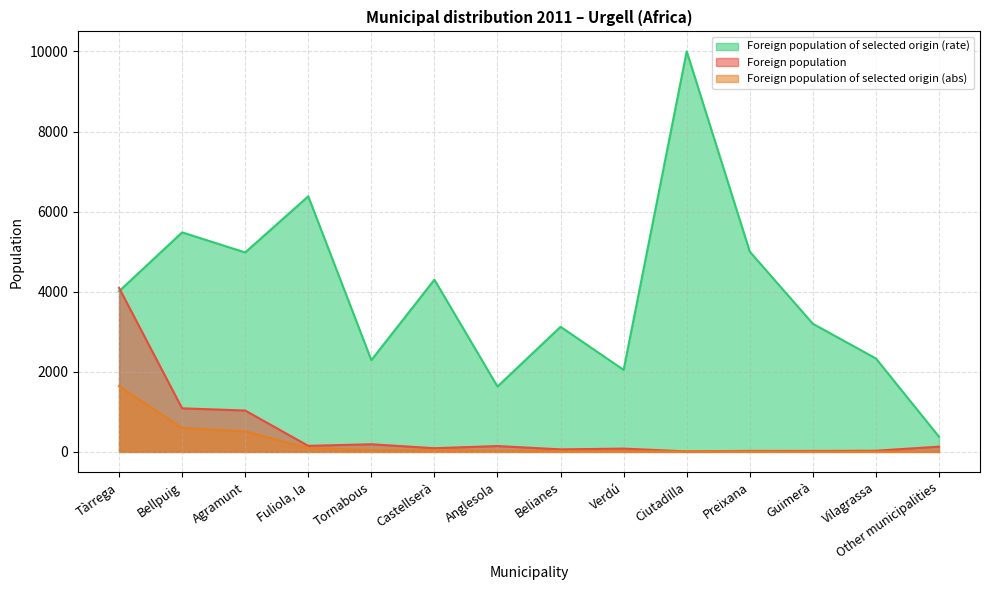

What value does the Foreign population of selected origin (rate) series have at Tàrrega, to the nearest 50?

4000